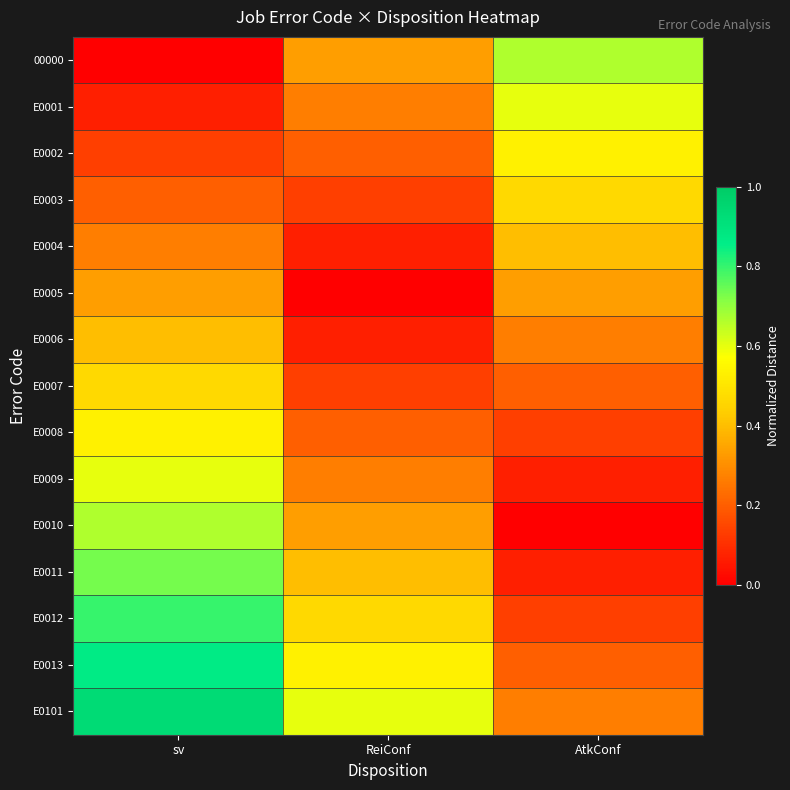

Which has a higher value, AtkConf or ReiConf?

AtkConf